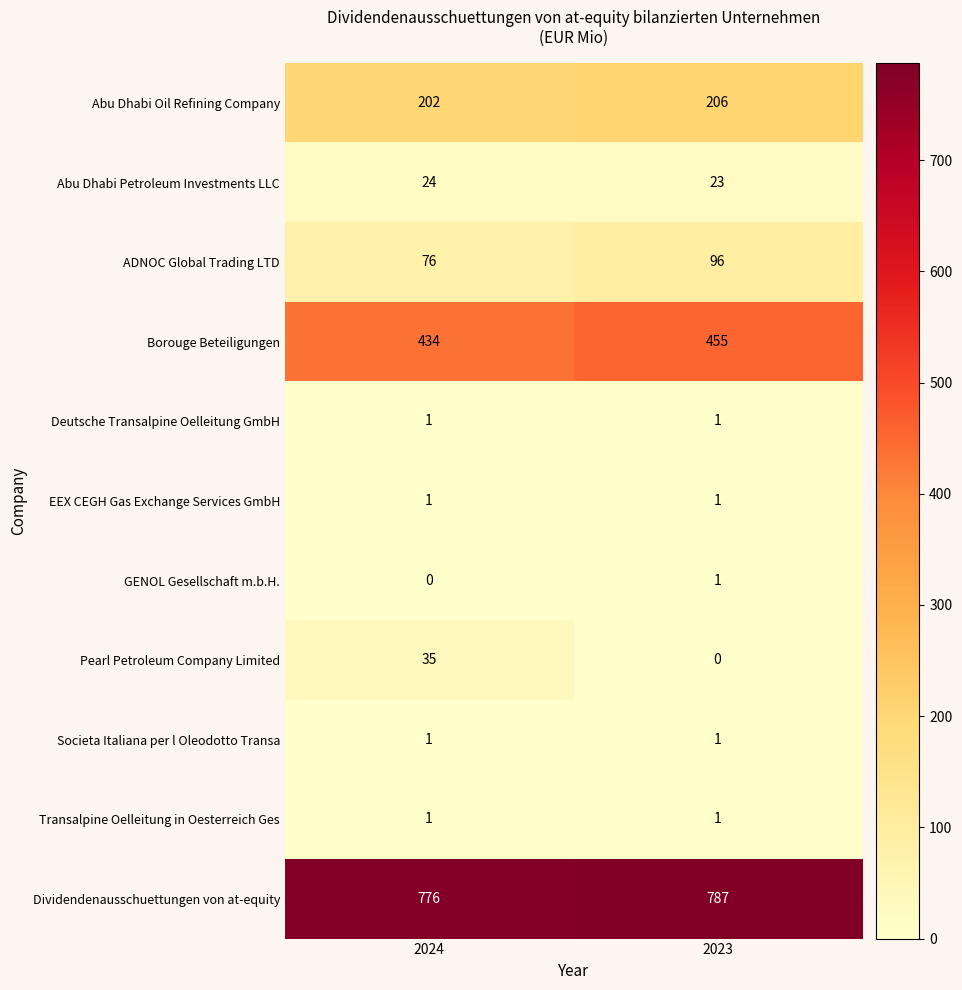

What is the highest value of the Dividendenausschuettungen von at-equity series?

787